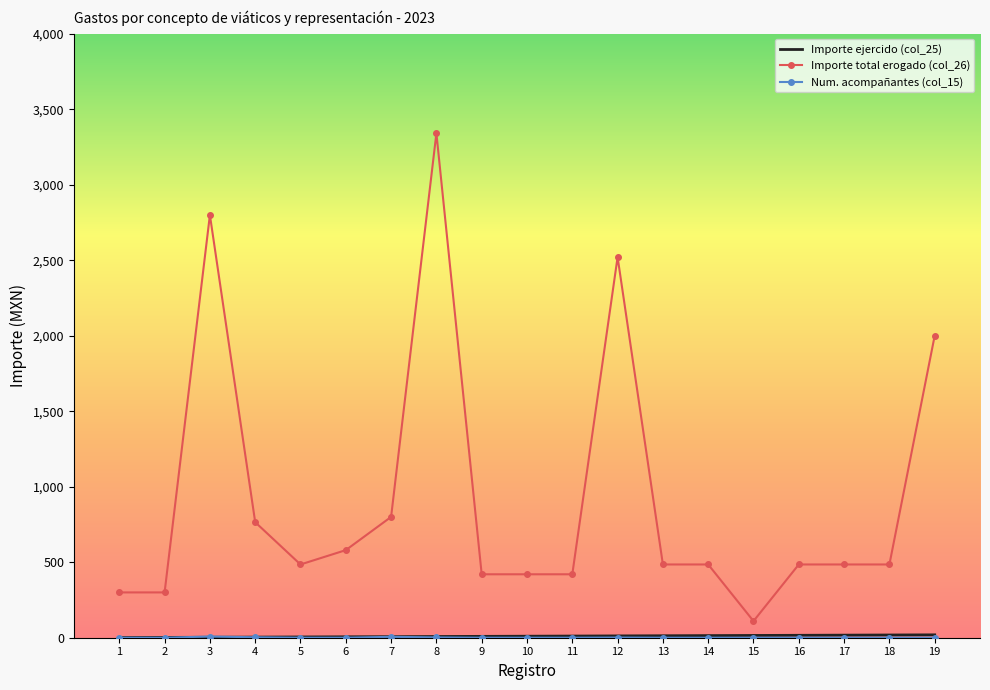

What is the maximum value shown in the chart?

3340.4